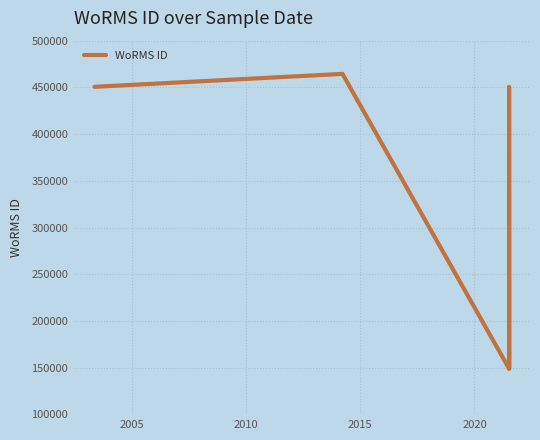

How many interior local valleys (lower than both neighbors) does the data have?

1